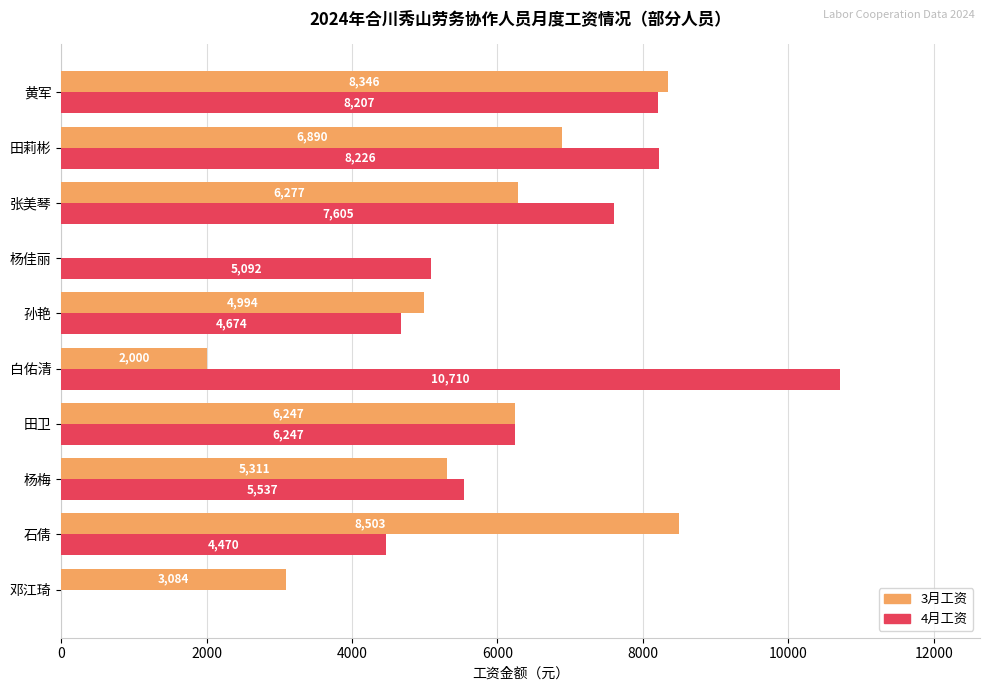

At which category is the sum across all series the highest?

黄军